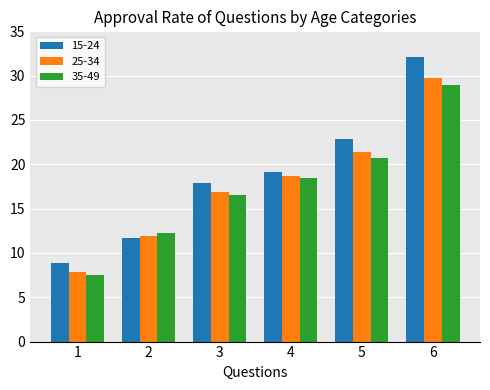

Reading right to left, list all the values displayed in this chart.

15-24: 32.1	22.8	19.1	17.9	11.7	8.9
25-34: 29.7	21.4	18.7	16.9	11.9	7.8
35-49: 28.9	20.7	18.4	16.5	12.2	7.5